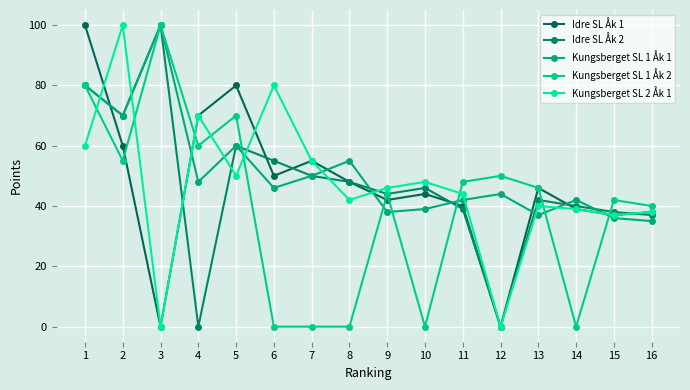

Where is Kungsberget SL 1 Åk 2 nearest to the value 50?

12